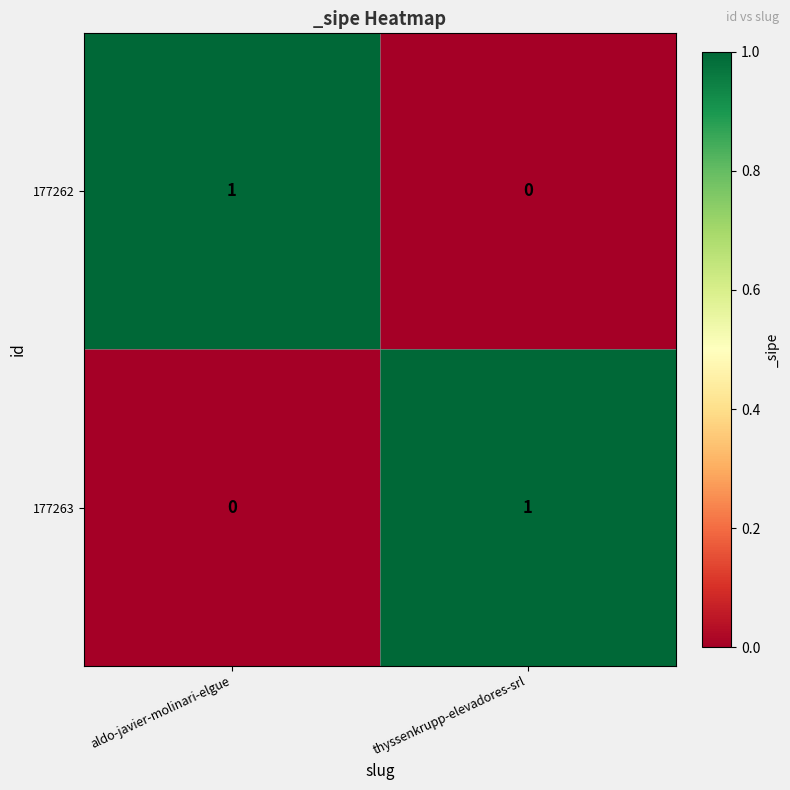

Which category has the highest value in the 177263 series?

thyssenkrupp-elevadores-srl